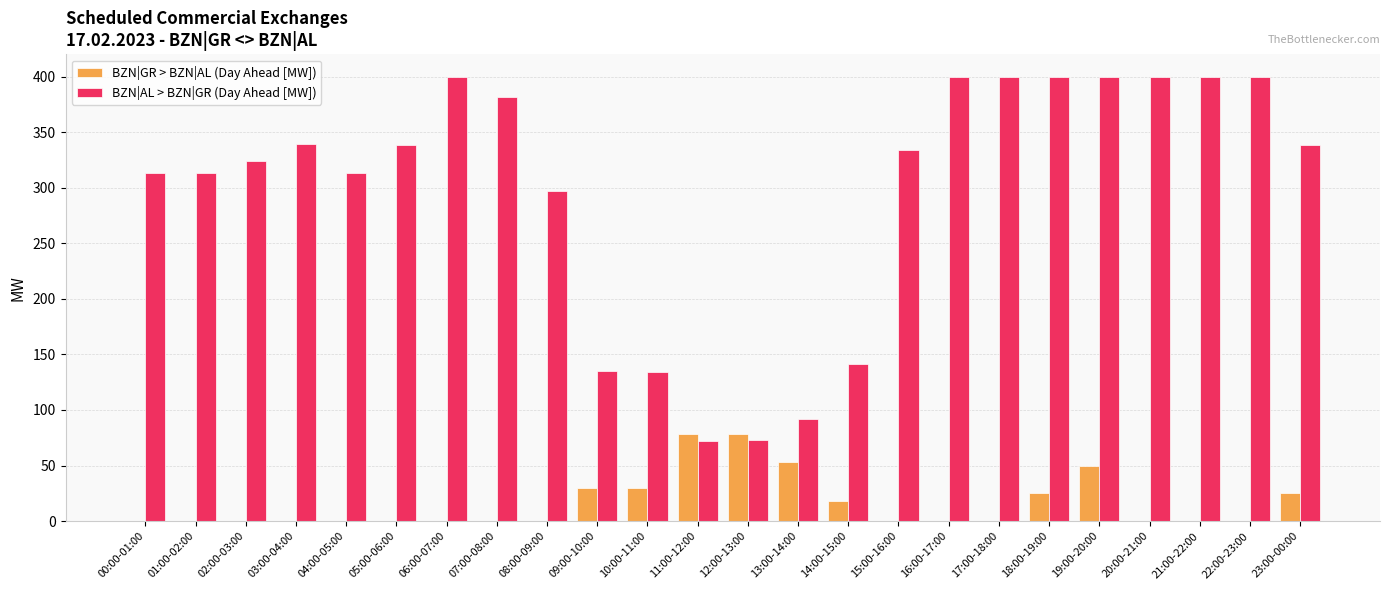

The value of BZN|GR > BZN|AL (Day Ahead [MW]) at 09:00-10:00 is 30. True or false?

True